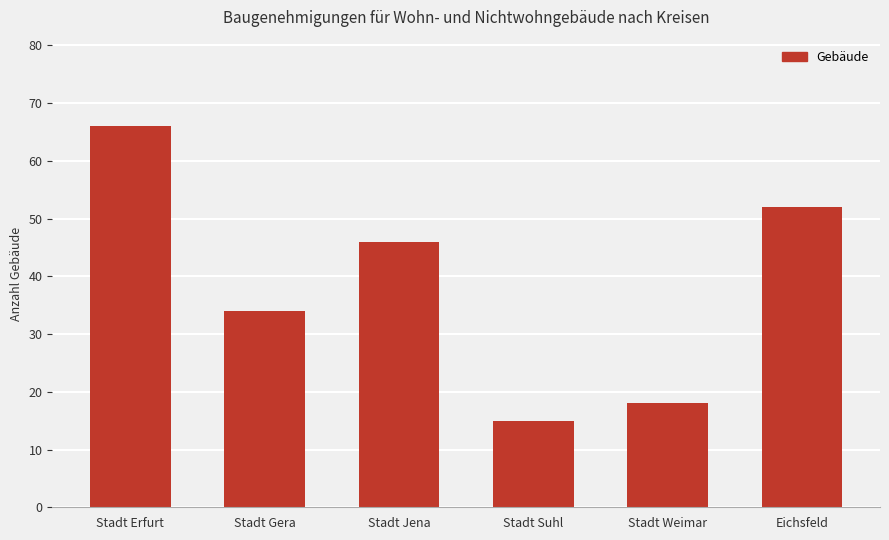

How many data points does each series have?

6